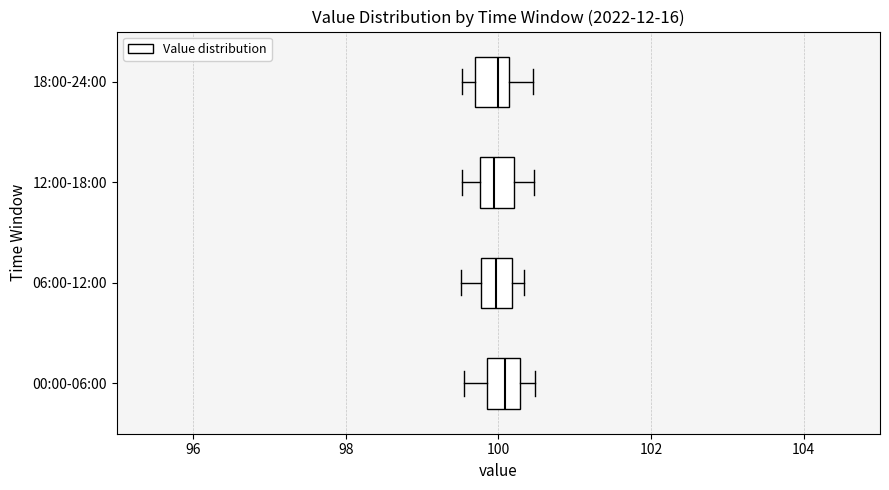

Where is the right edge of the box for 06:00-12:00 on the x-axis? The values are not printed on the chart, so give them approximately, as read against the axis.

100.2